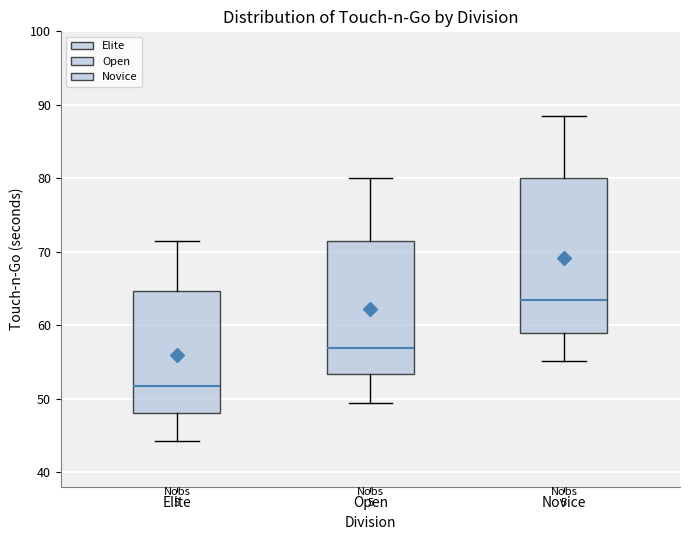

Which box is the tallest, from its lower edge to its upper edge?

Novice